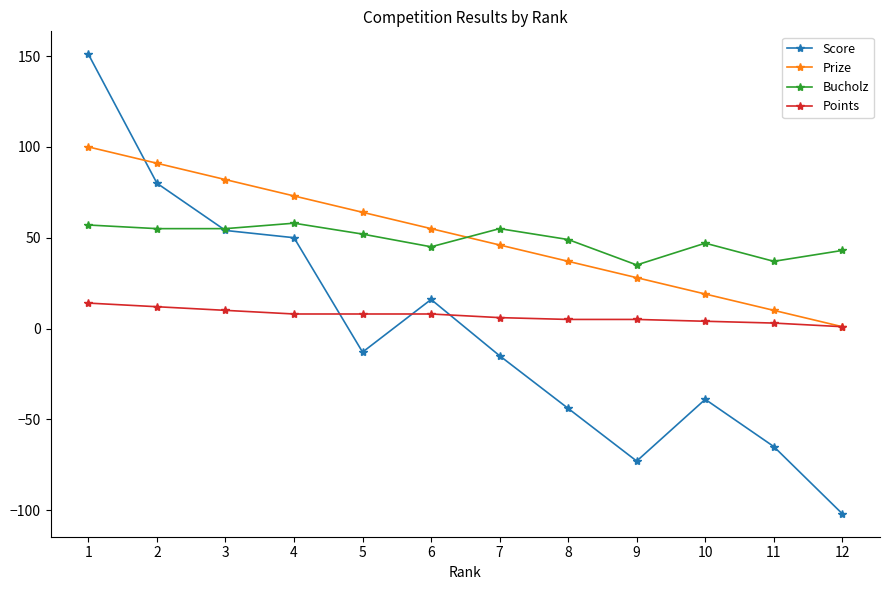

What are all the series names shown in the legend?

Score, Prize, Bucholz, Points